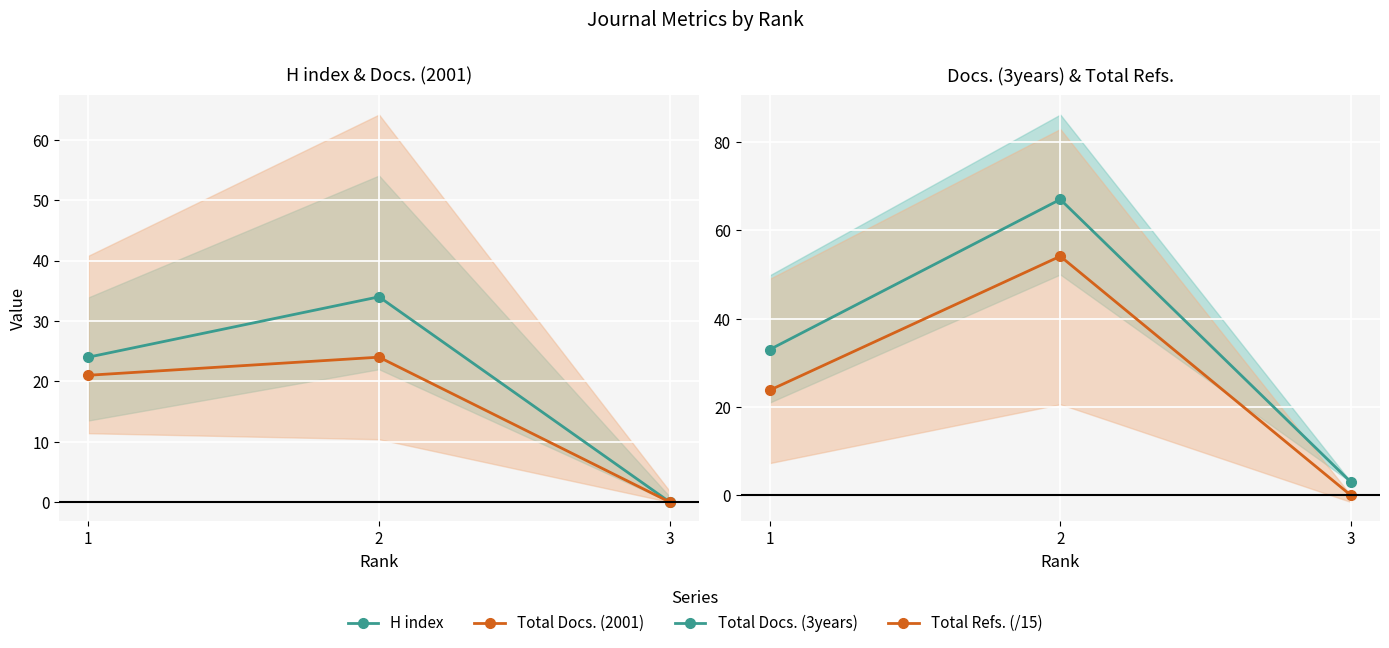

What is the value of the Total Refs. (/15) point at the 2nd from the left?

54.1